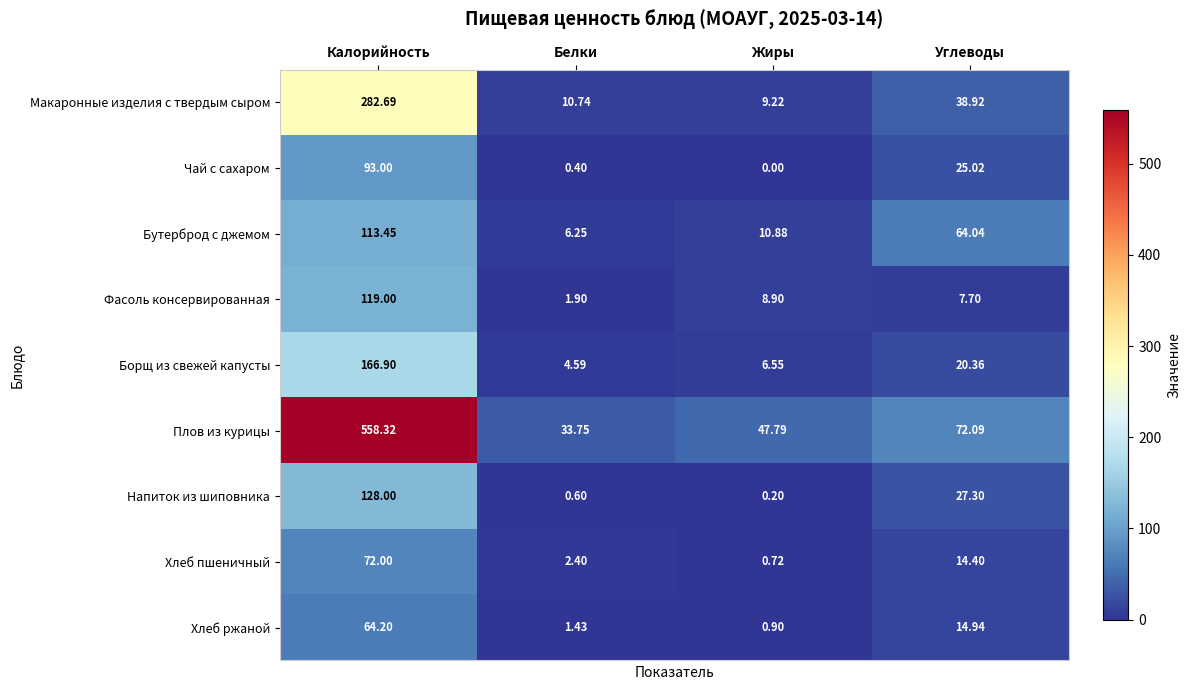

At Калорийность, list the series in order from largest to smallest.

Плов из курицы, Макаронные изделия с твердым сыром, Борщ из свежей капусты, Напиток из шиповника, Фасоль консервированная, Бутерброд с джемом, Чай с сахаром, Хлеб пшеничный, Хлеб ржаной